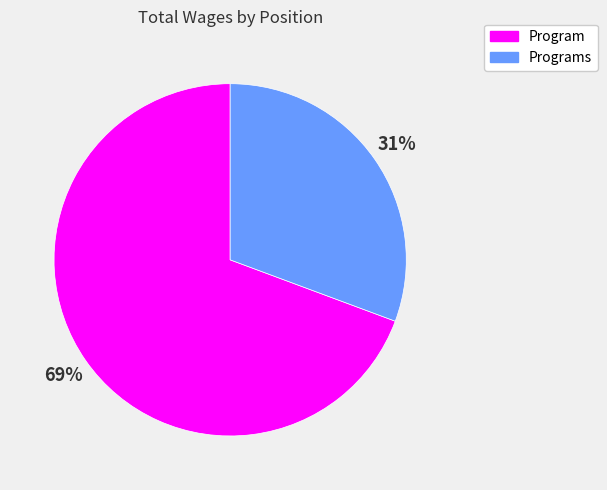

The Programs slice represents 23% of the pie. True or false?

False